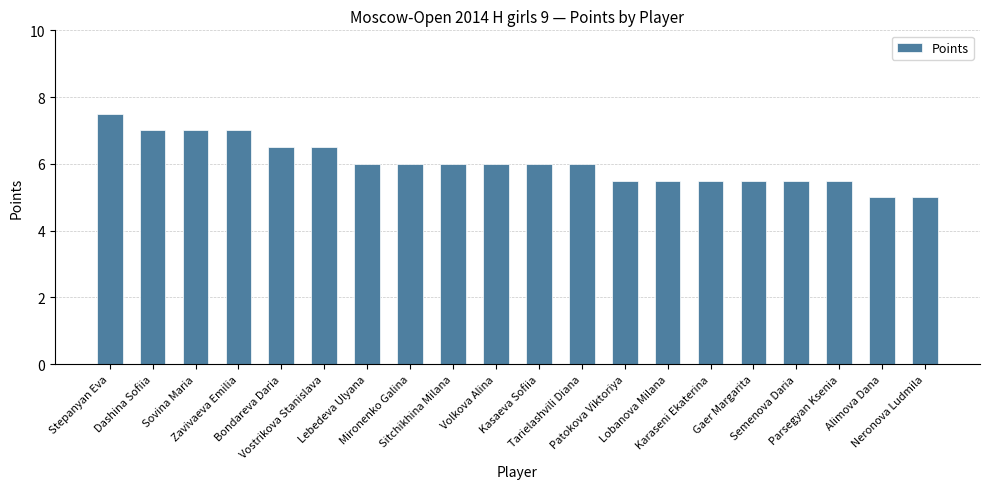

What is the minimum value shown in the chart?

5.0